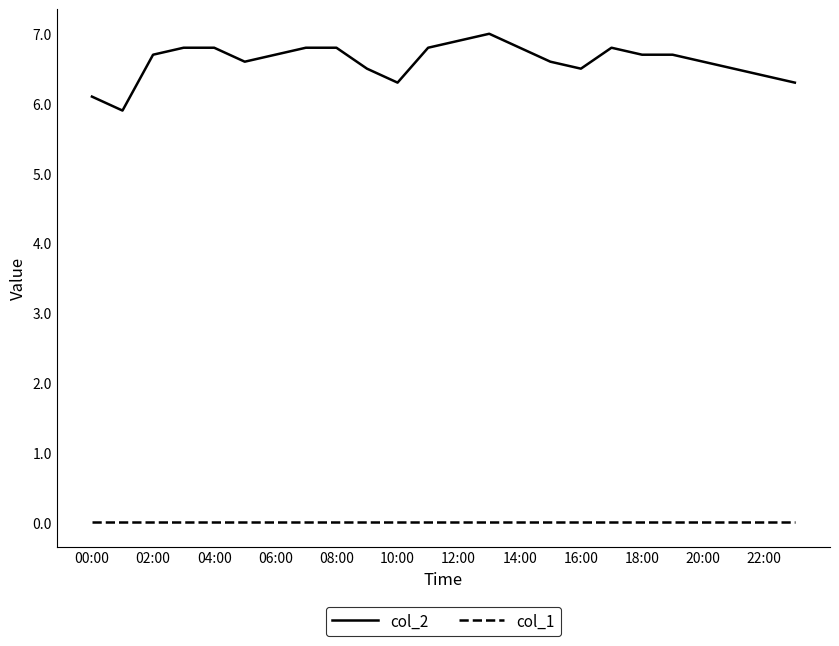

Which series has the largest range (max minus min)?

col_2